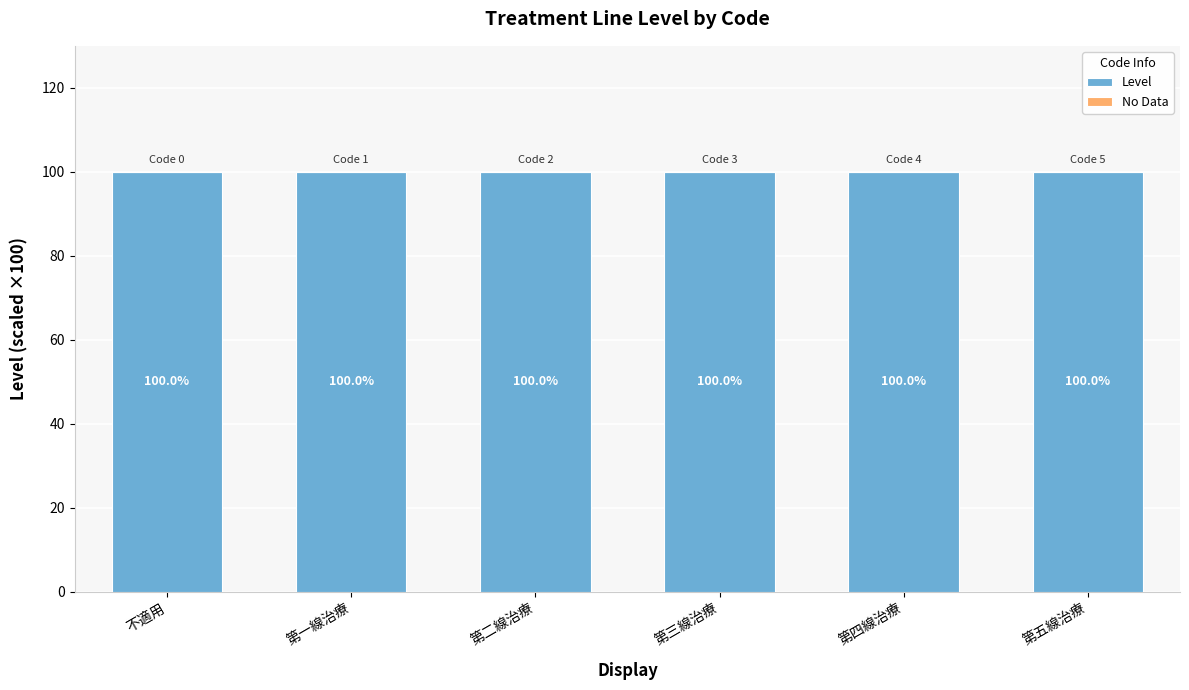

How many groups of bars are there?

6